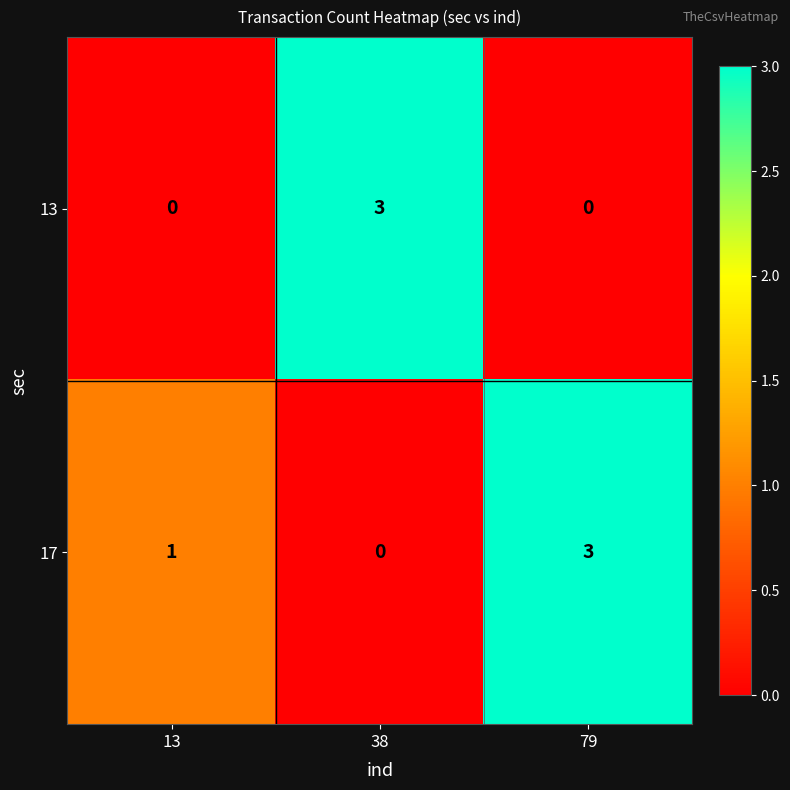

Count the number of categories in the chart.

3